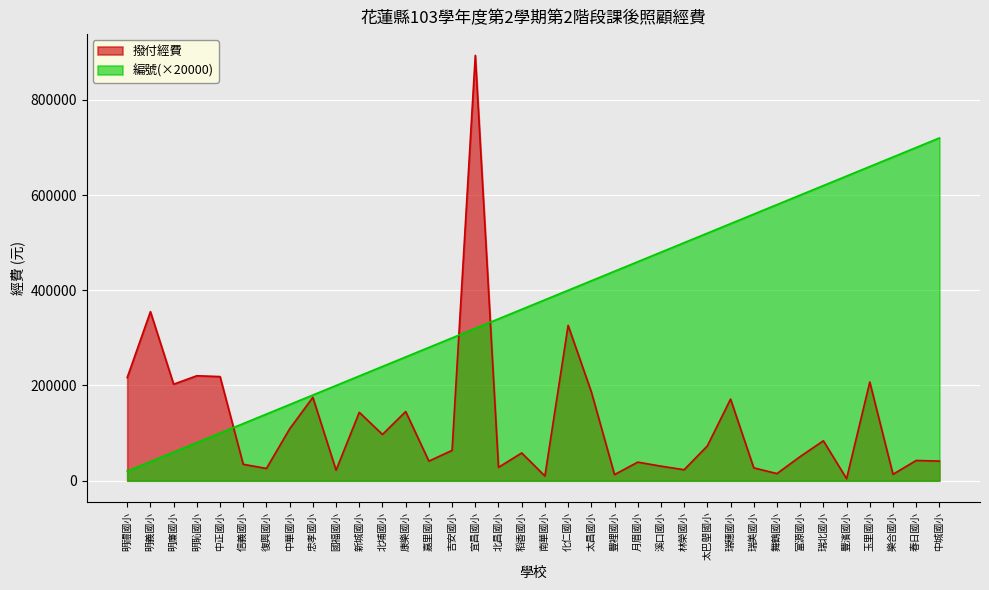

True or false: 撥付經費 has a value of 8904 at 中城國小.

False